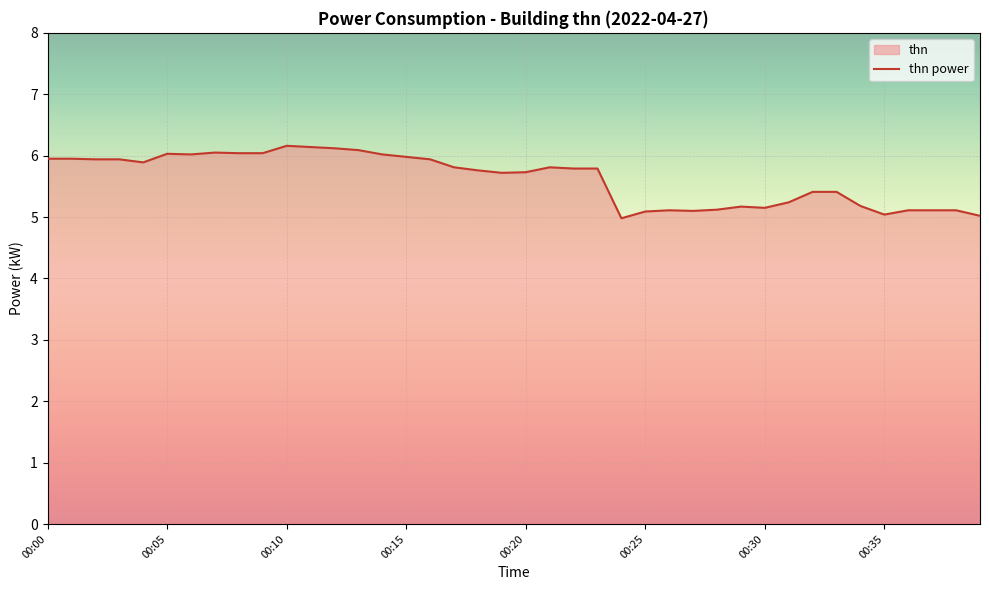

How many values are below 5?

1